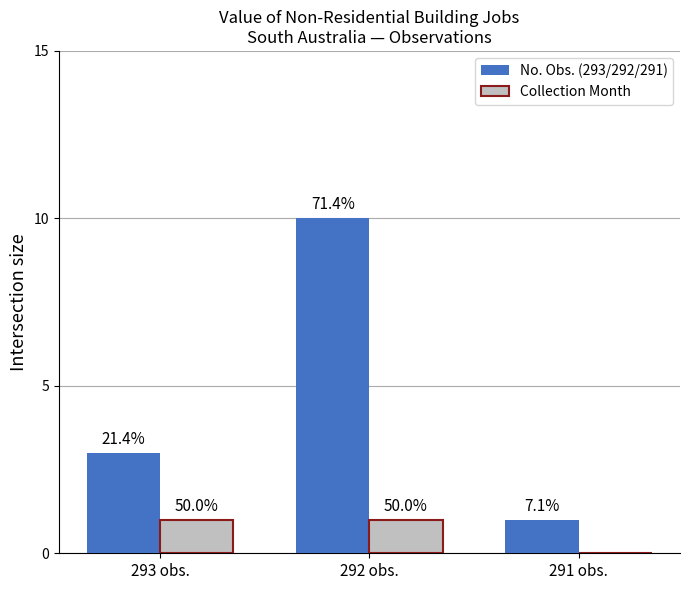

Where is No. Obs. (293/292/291) nearest to the value 5?

293 obs.